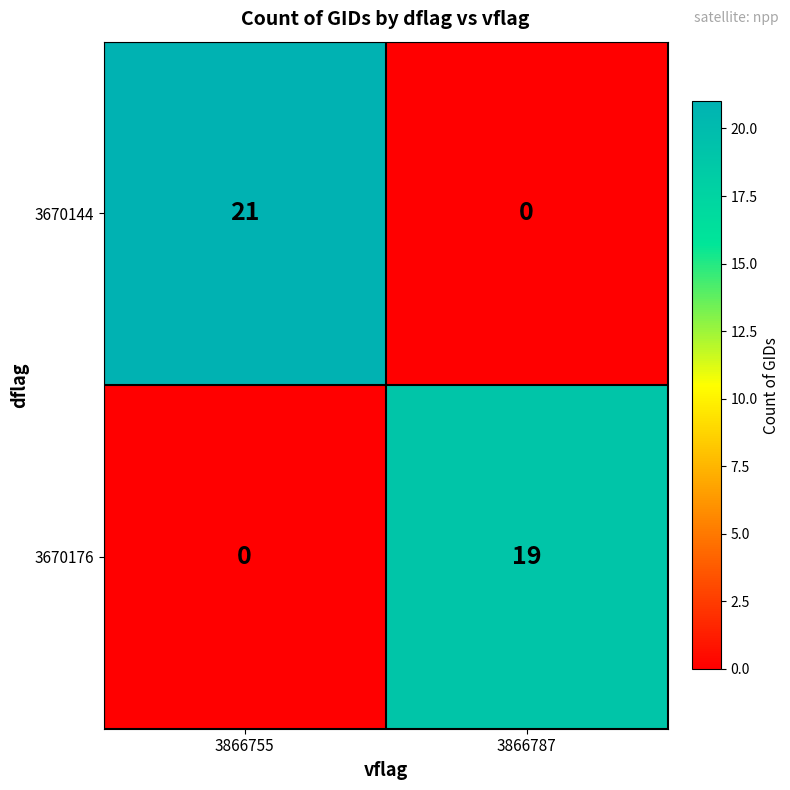

The 3670176 series shows 0 at 3866755. True or false?

True